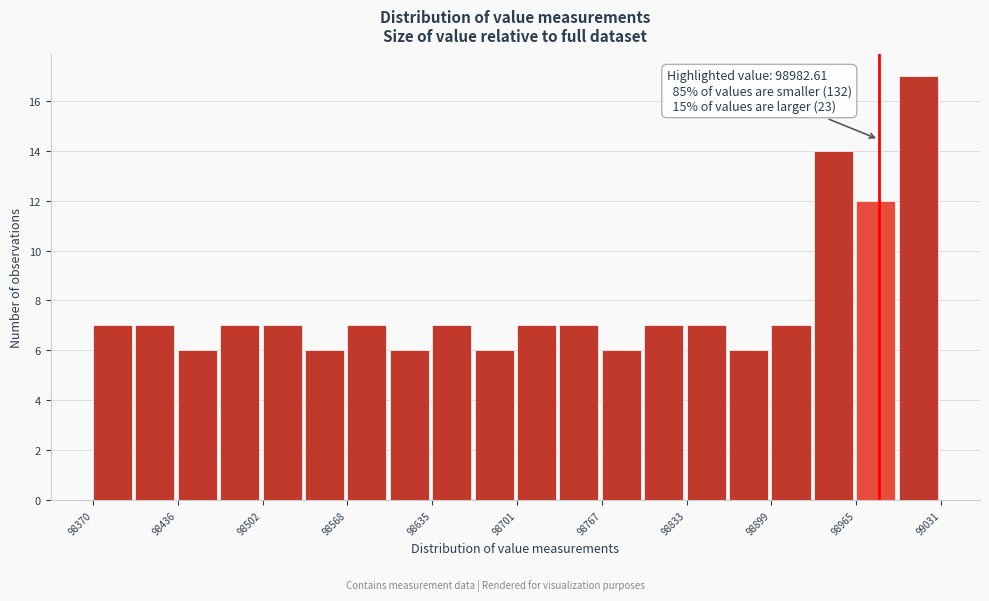

Read against the x-axis, roughly where is the centre of the tallest bar?

99010